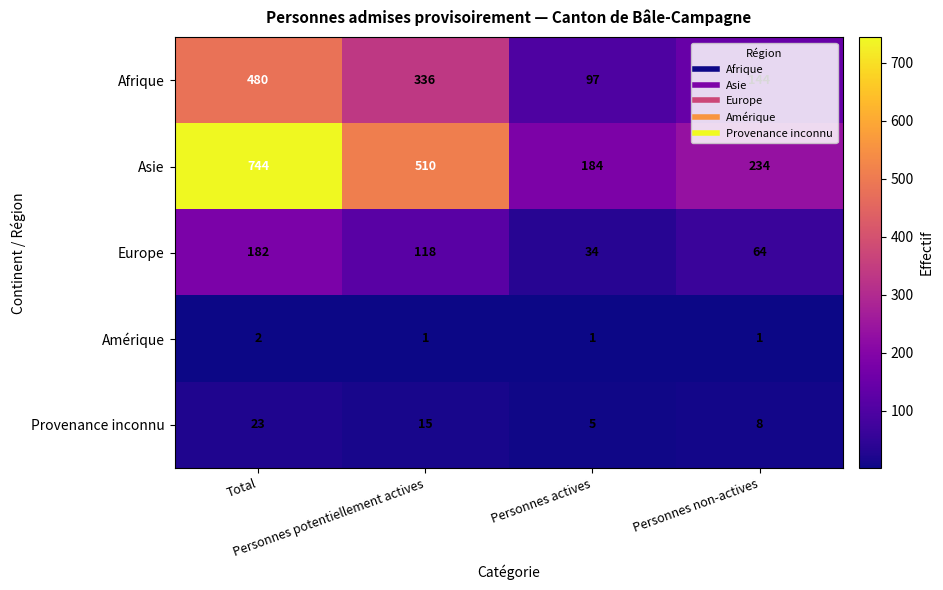

What is the total value across all series at Total?

1431